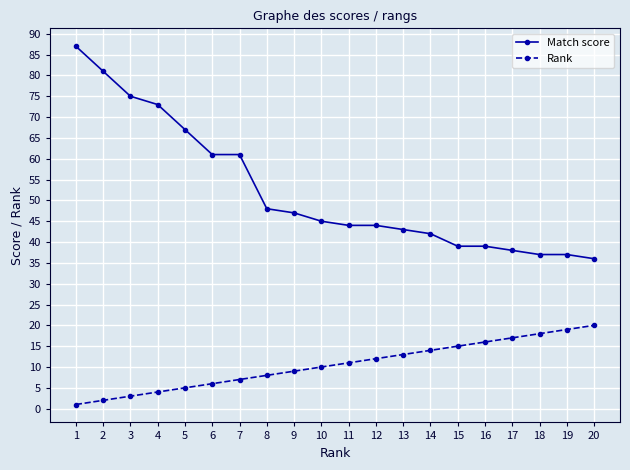

Which category has the highest value in the Rank series?

20